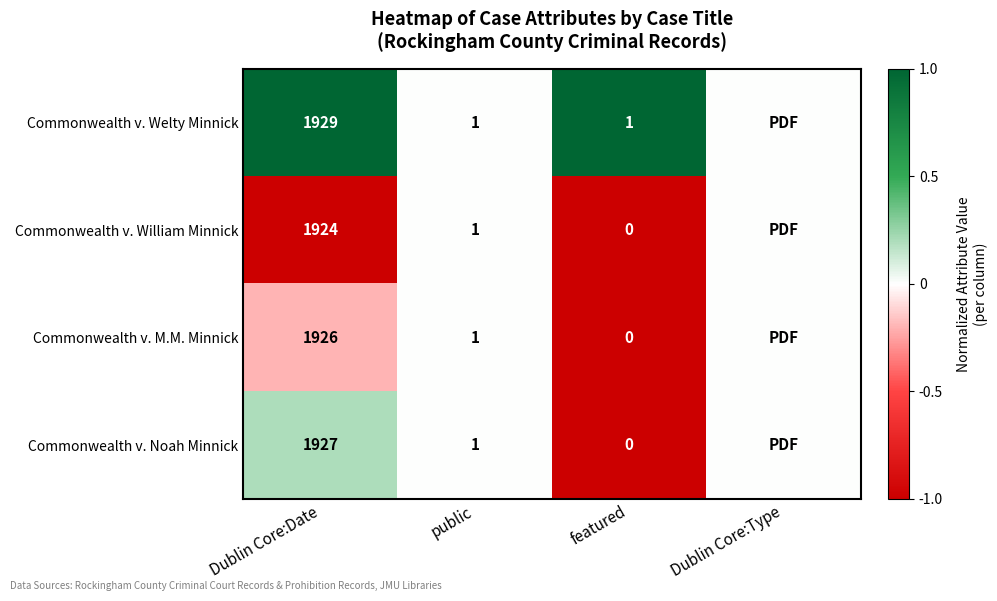

True or false: Commonwealth v. Noah Minnick has a value of 1927 at Dublin Core:Date.

True